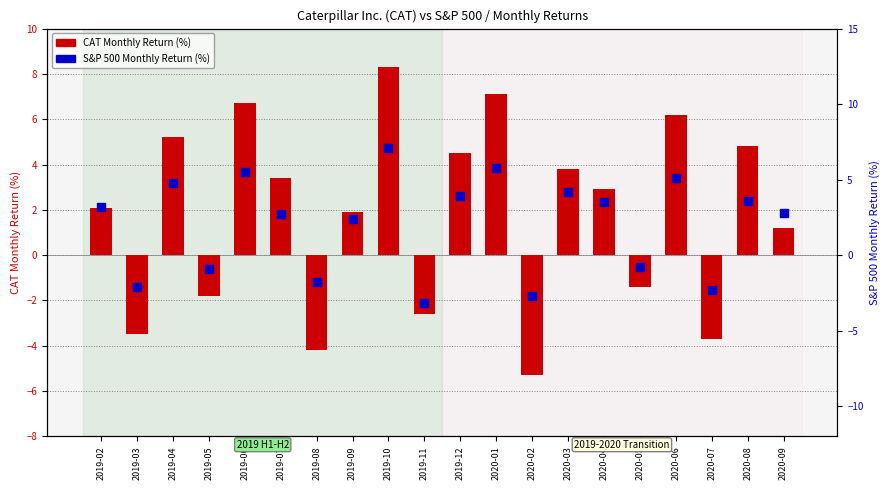

At which category is the sum across all series the highest?

2019-10